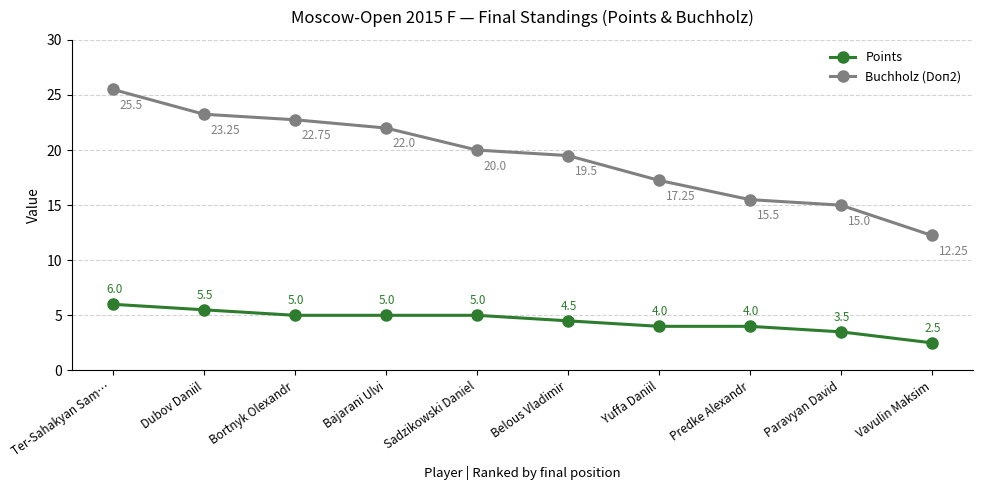

What position from the right is Paravyan David?

2